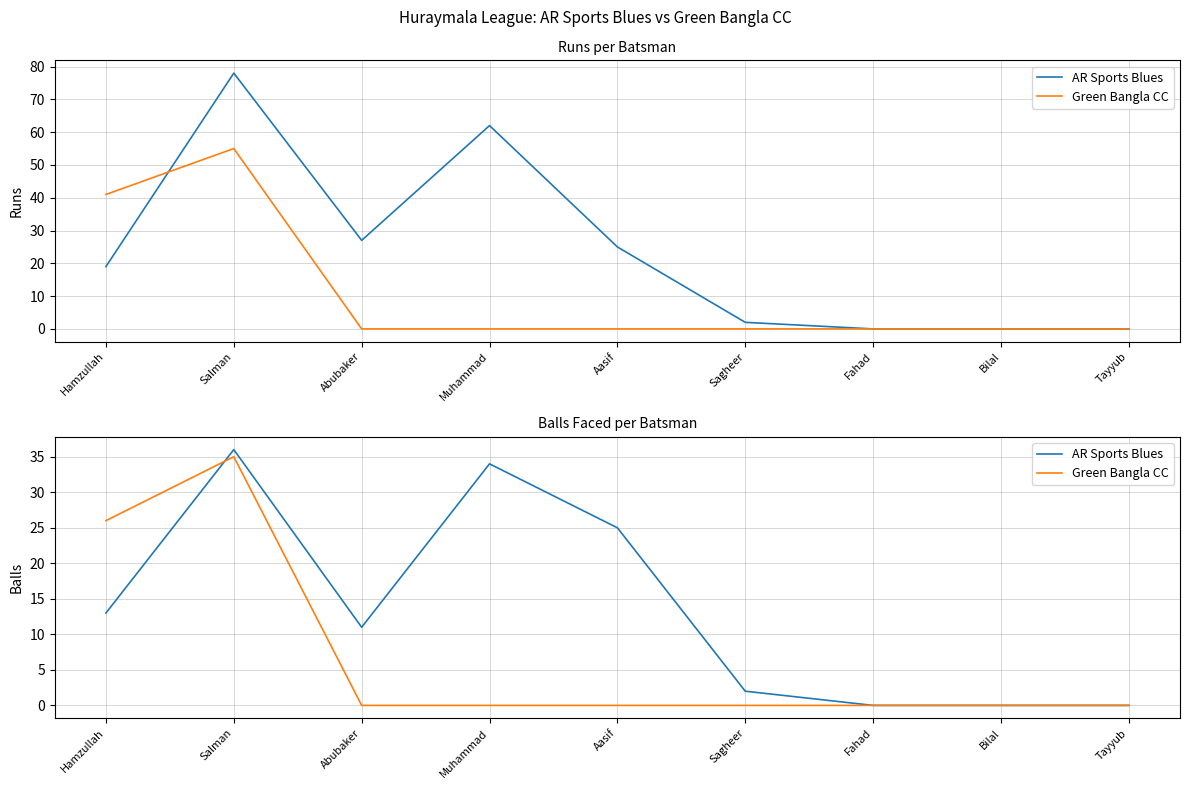

Count the number of data series in this chart.

2